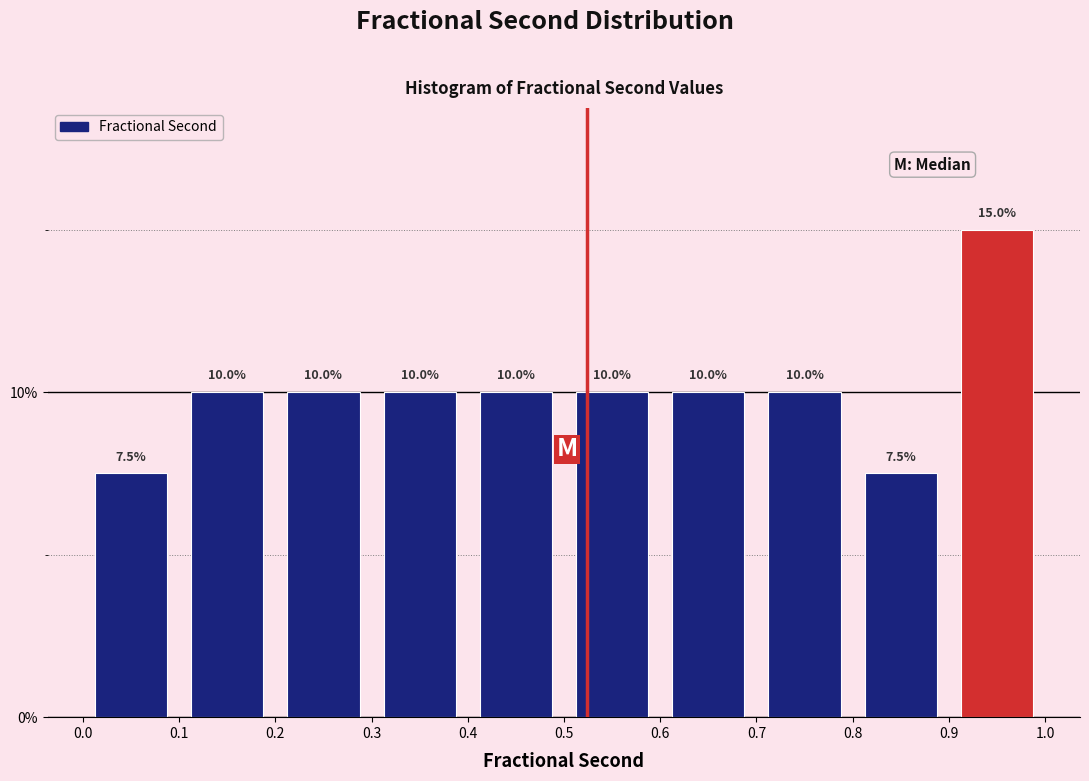

Reading left to right, transcribe this chart: for each bar, give the range it covers on the x-axis and its height.

0.0 to 0.1: 7.5
0.1 to 0.2: 10.0
0.2 to 0.3: 10.0
0.3 to 0.4: 10.0
0.4 to 0.5: 10.0
0.5 to 0.6: 10.0
0.6 to 0.7: 10.0
0.7 to 0.8: 10.0
0.8 to 0.9: 7.5
0.9 to 1.0: 15.0